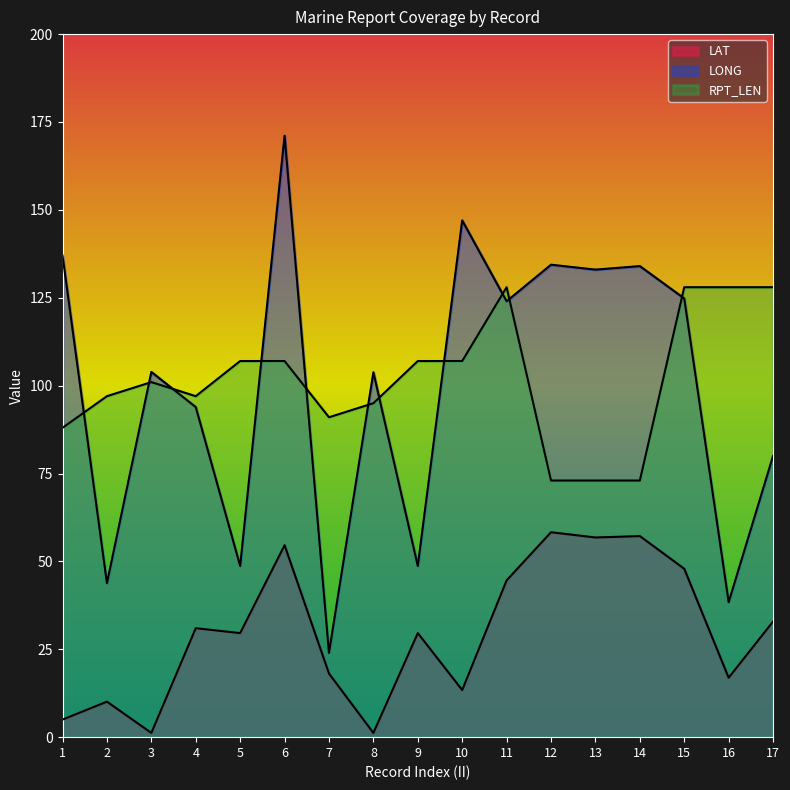

At which label does RPT_LEN reach its minimum?

12